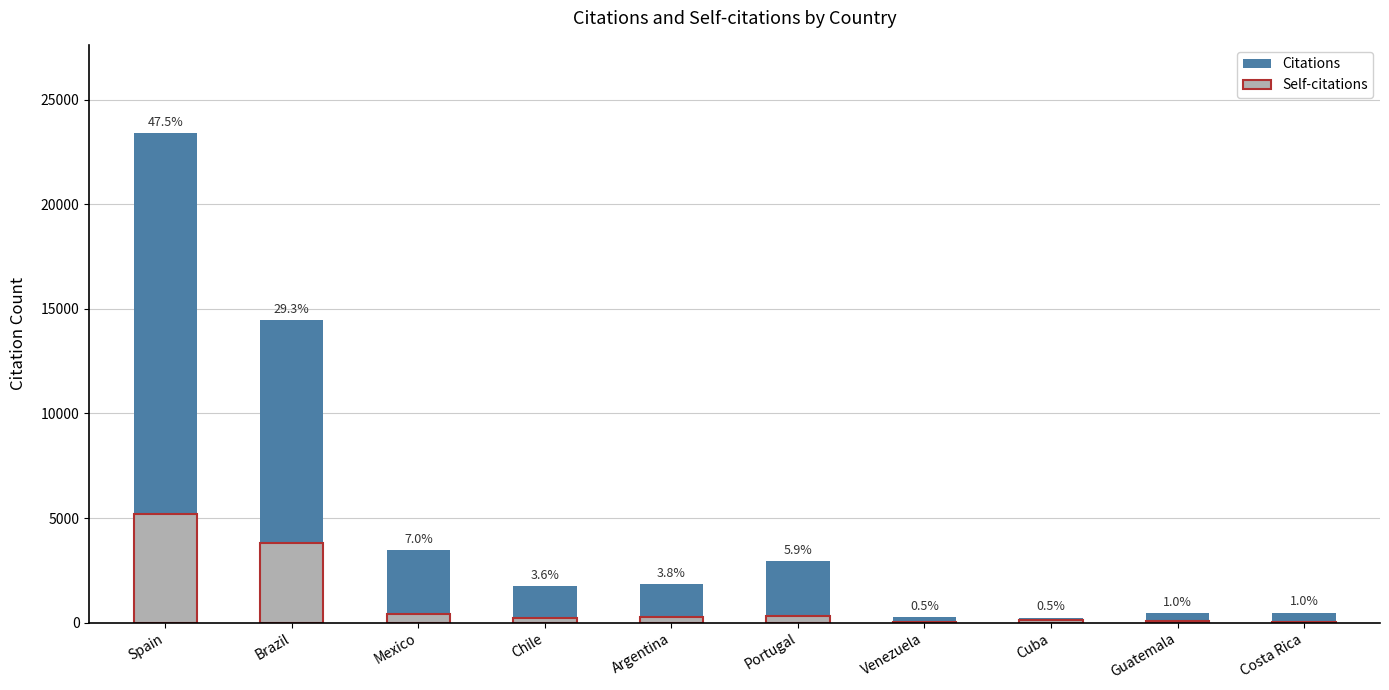

How many categories are shown in the chart?

10